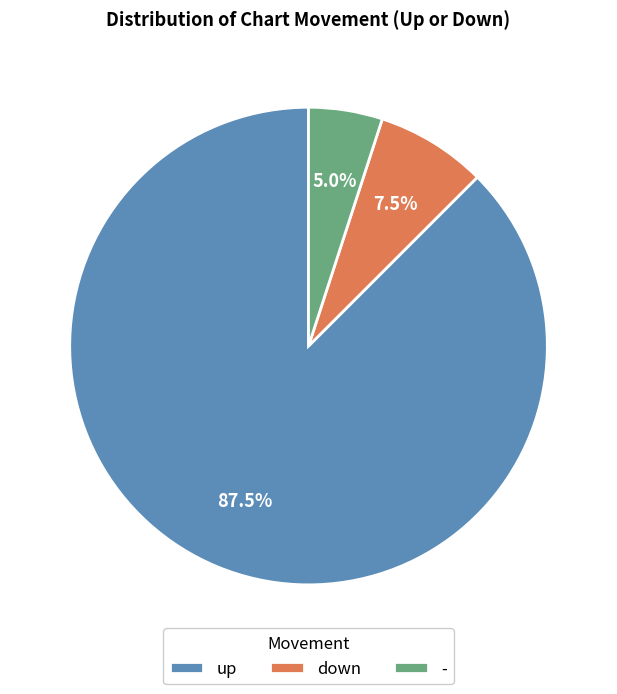

Is it true that down is 15% of the pie?

False